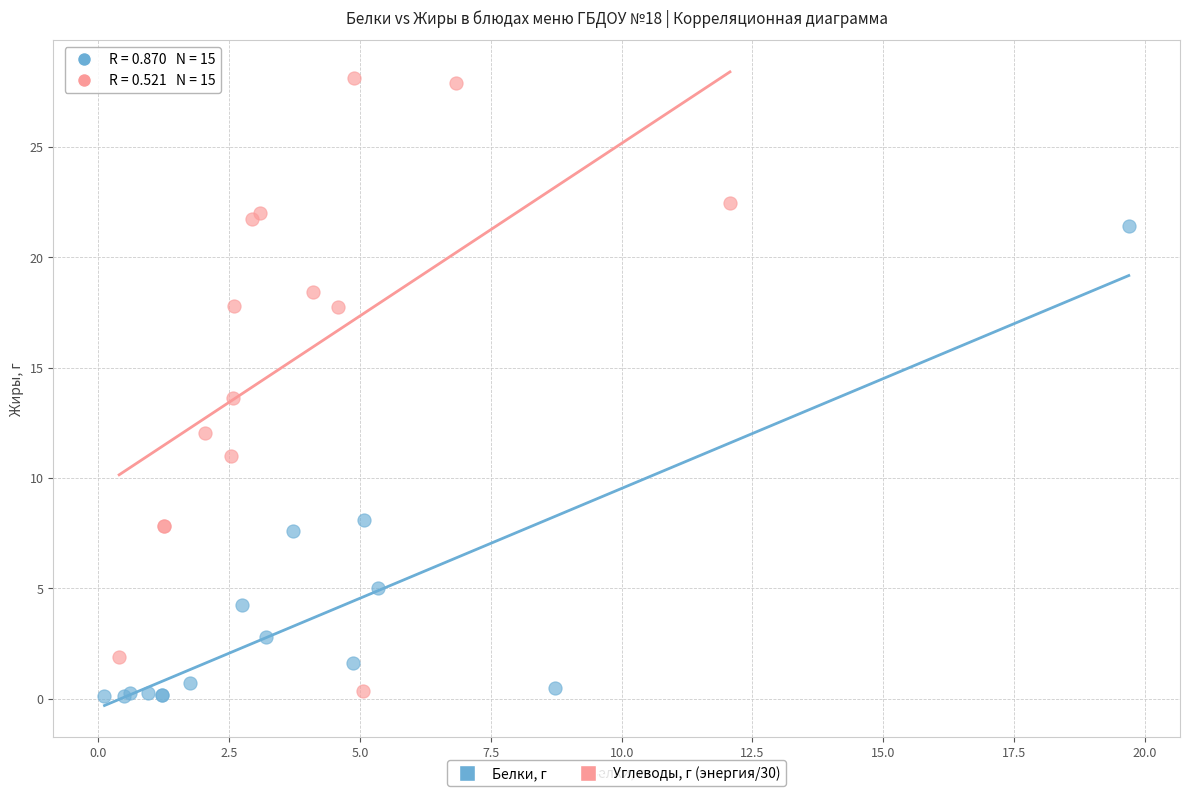

Which series has the widest spread of Y values?

Углеводы, г (энергия/30)